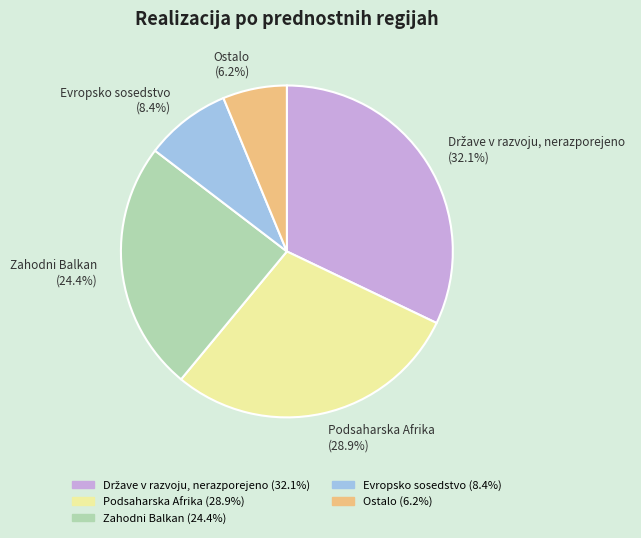

Is the sum of Podsaharska Afrika and Evropsko sosedstvo greater than half?

No